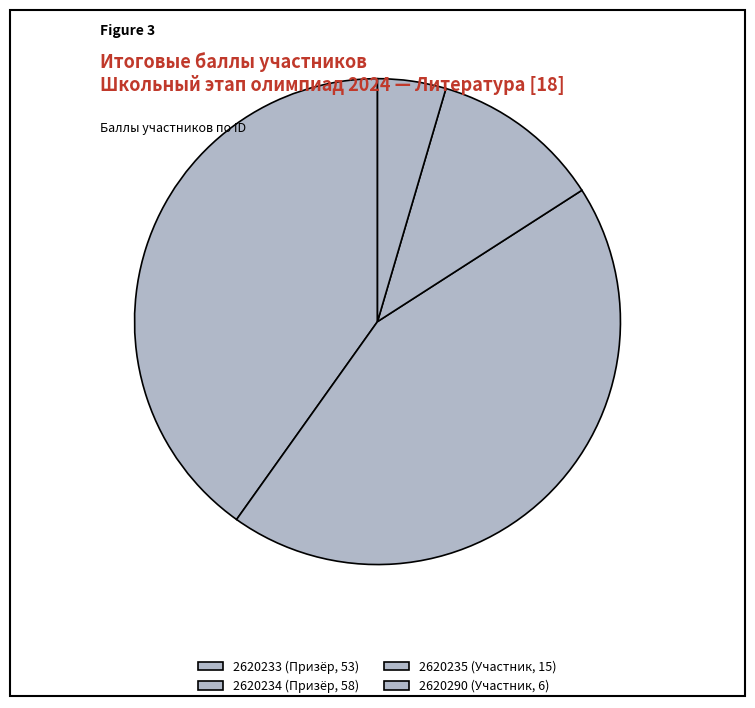

What is the smallest slice in the pie chart?

2620290 (Участник, 6)